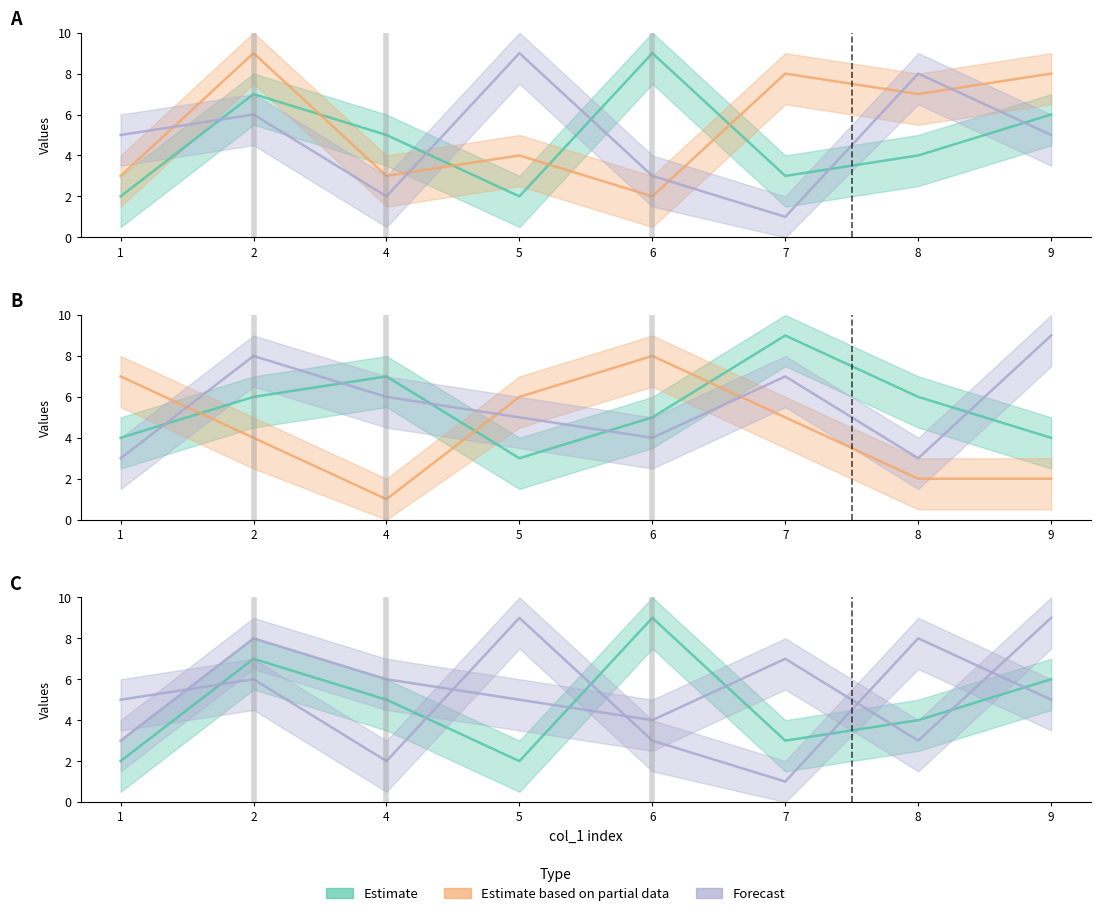

How many data points does each series have?

8